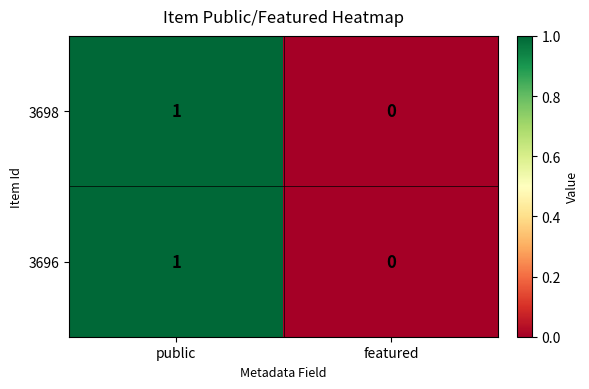

Where is 3696 nearest to the value 0?

featured